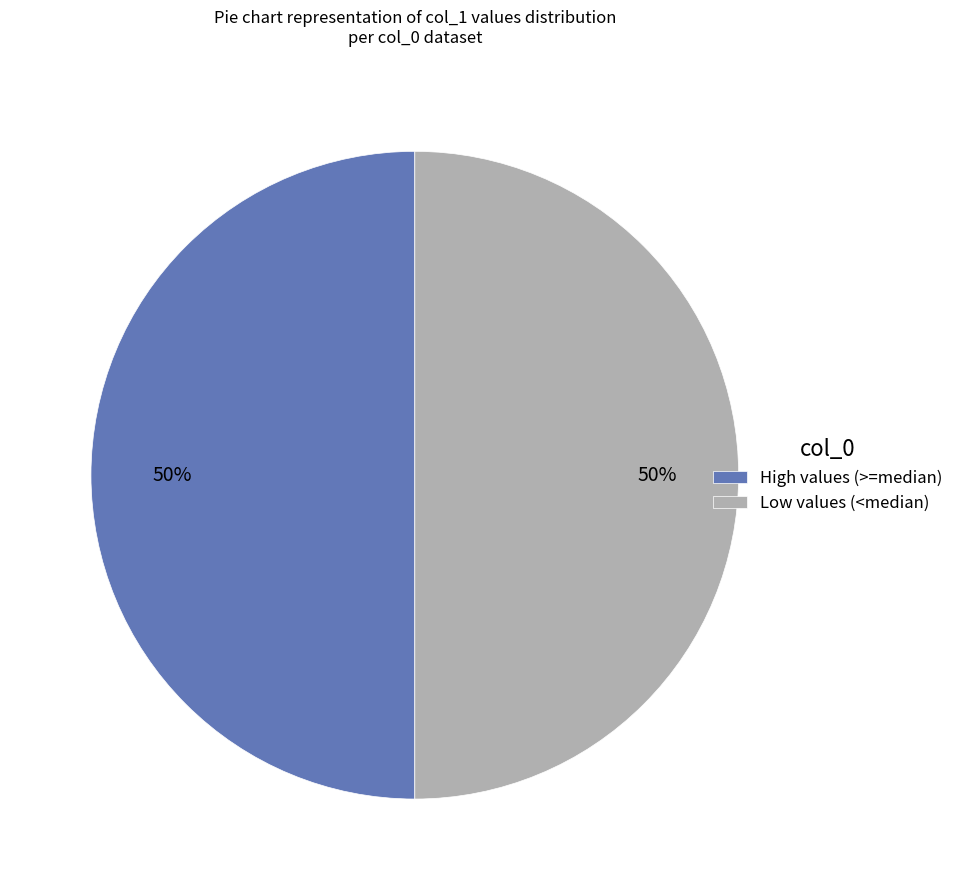

To the nearest percent, what percentage of the pie is Low values (<median)?

50%